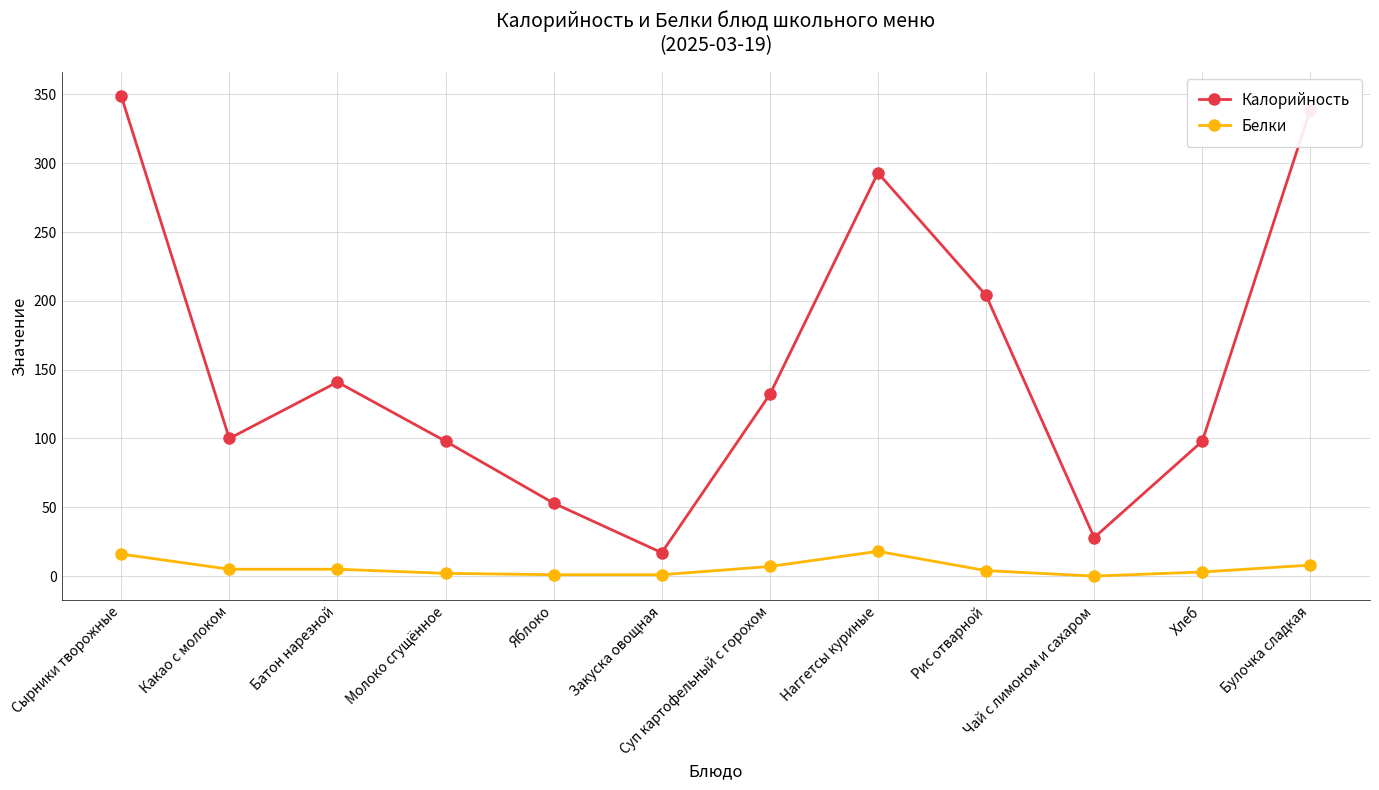

How many lines are shown in the chart?

2